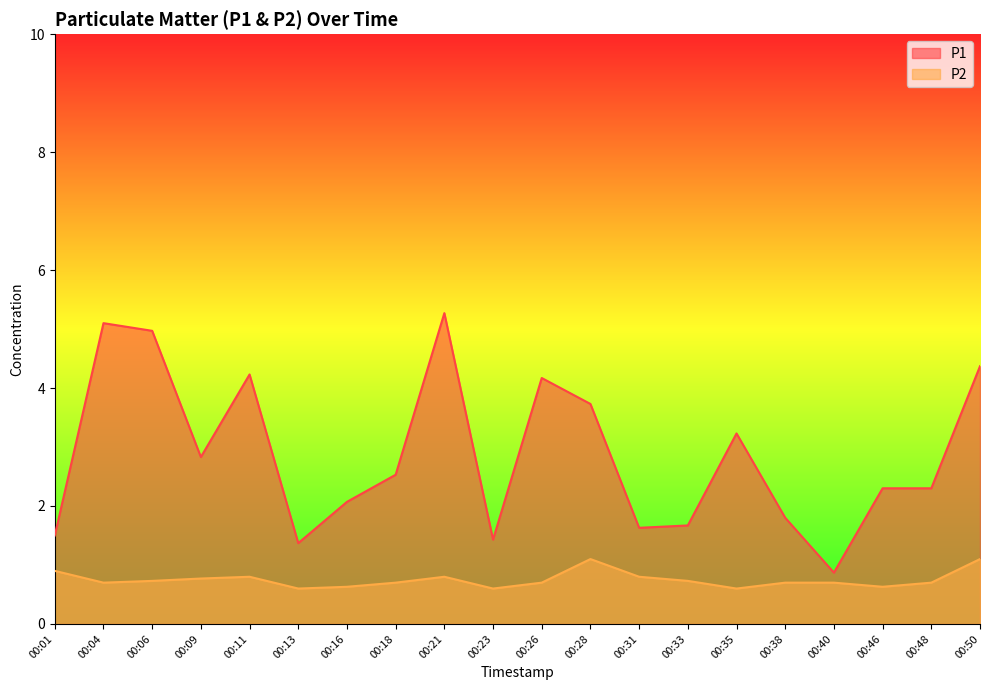

At which category is the sum across all series the highest?

00:21